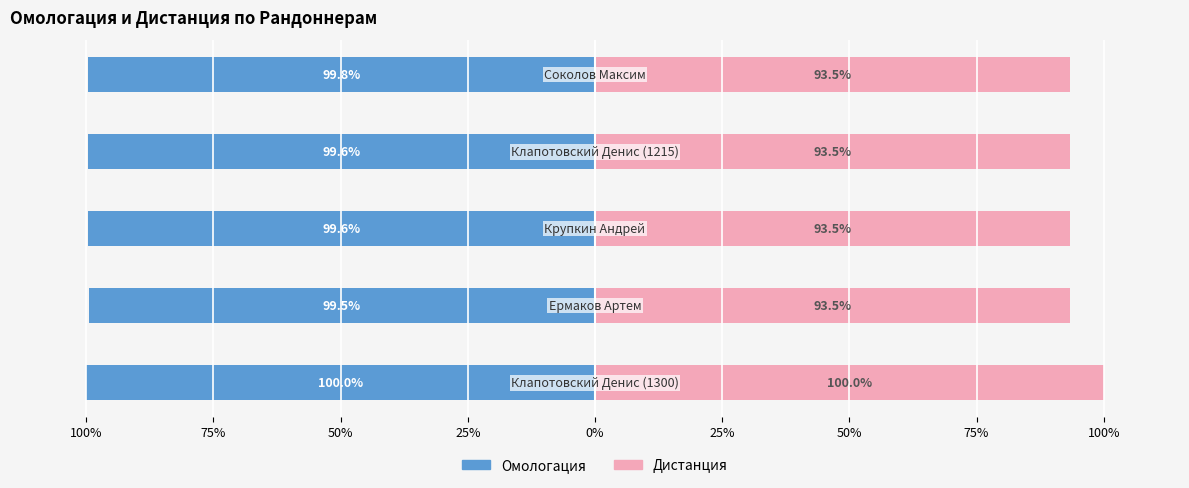

True or false: Дистанция has a value of 61.2 at 100%.

False